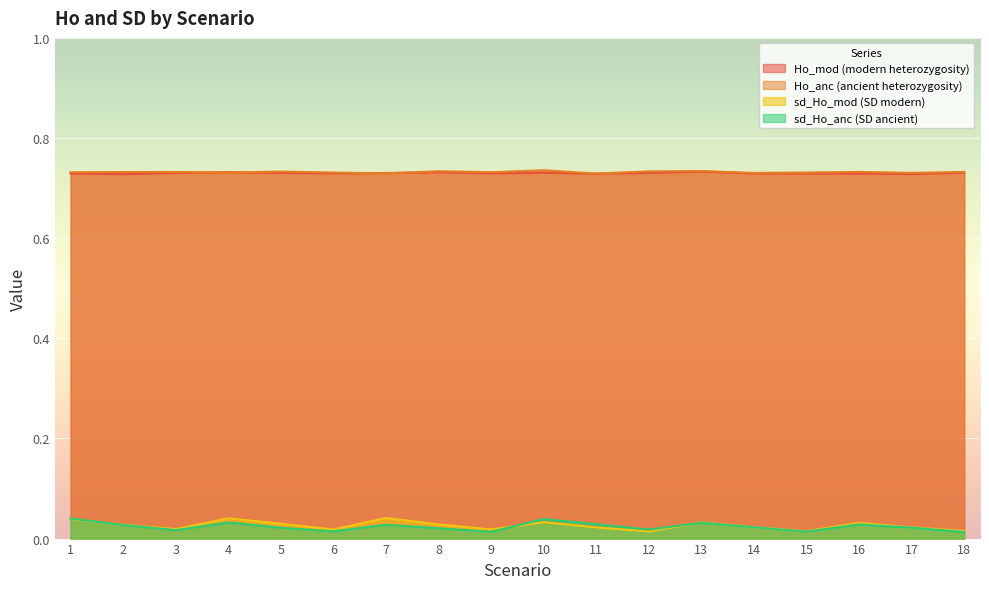

Reading right to left, what are all the values shown in this chart?

Ho_mod: 0.7	0.7	0.7	0.7	0.7	0.7	0.7	0.7	0.7	0.7	0.7	0.7	0.7	0.7	0.7	0.7	0.7	0.7
Ho_anc: 0.7	0.7	0.7	0.7	0.7	0.7	0.7	0.7	0.7	0.7	0.7	0.7	0.7	0.7	0.7	0.7	0.7	0.7
sd_Ho_mod: 0.0	0.0	0.0	0.0	0.0	0.0	0.0	0.0	0.0	0.0	0.0	0.0	0.0	0.0	0.0	0.0	0.0	0.0
sd_Ho_anc: 0.0	0.0	0.0	0.0	0.0	0.0	0.0	0.0	0.0	0.0	0.0	0.0	0.0	0.0	0.0	0.0	0.0	0.0